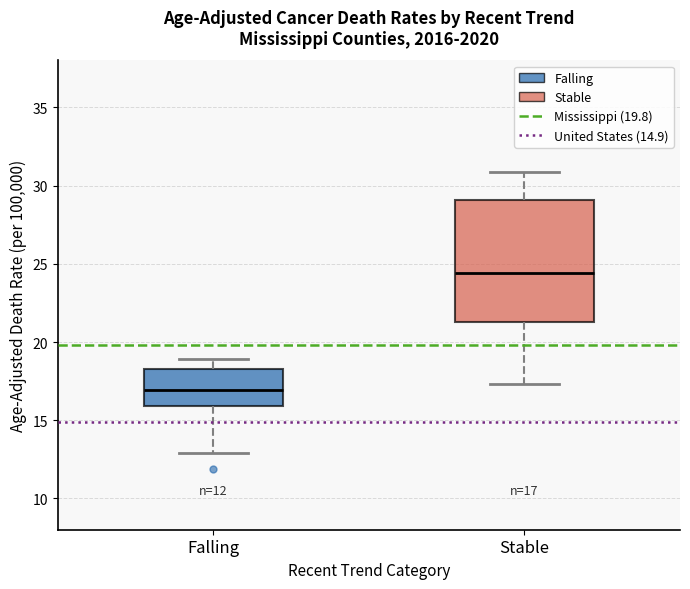

Which box's median line is the lowest?

Falling